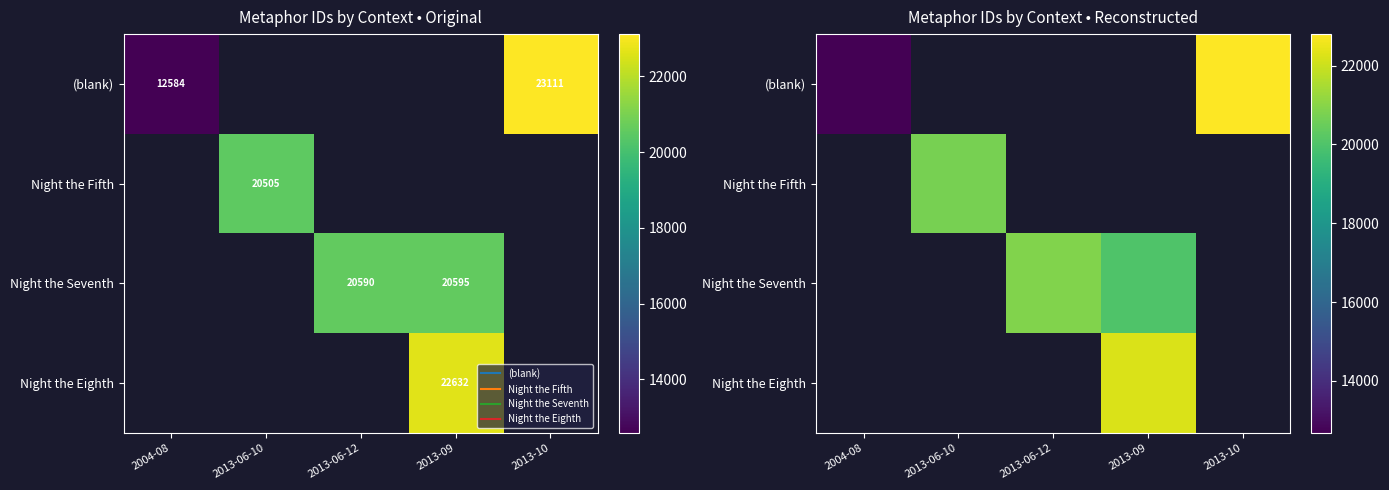

What is the minimum value for (blank)?

12675.4